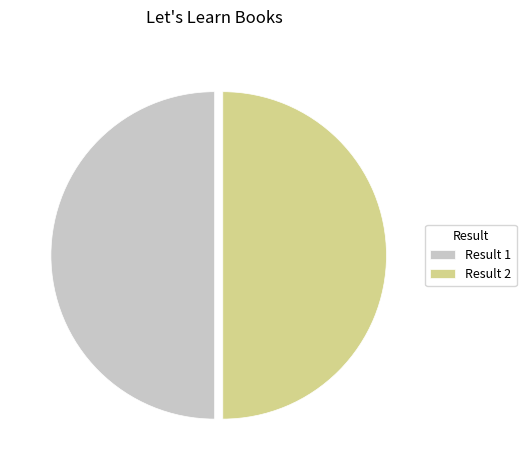

What is the ratio of the value at Result 2 to the value at Result 1?

1.0